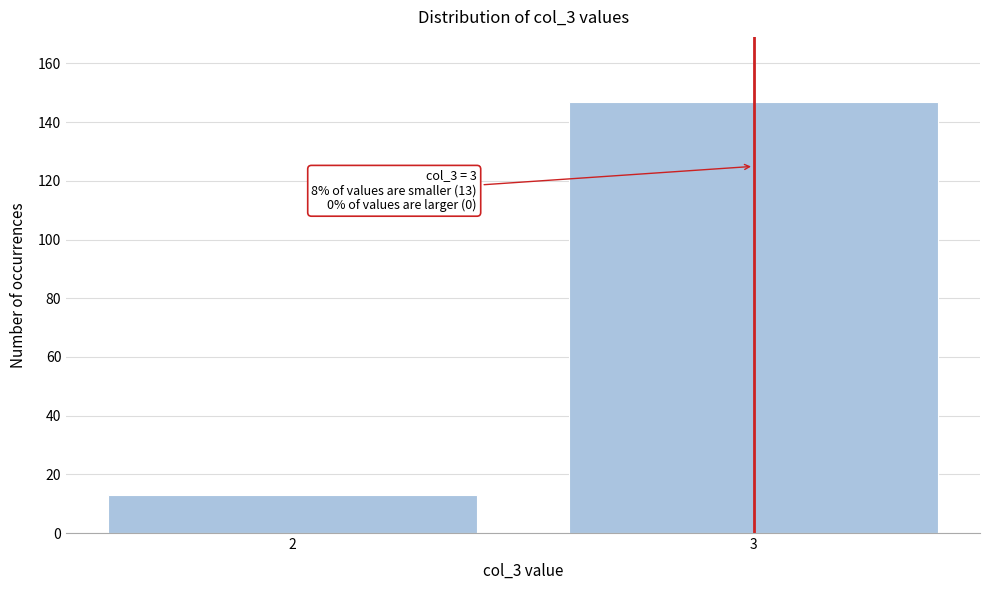

Reading left to right, extract all data points from this chart.

2=13	3=147